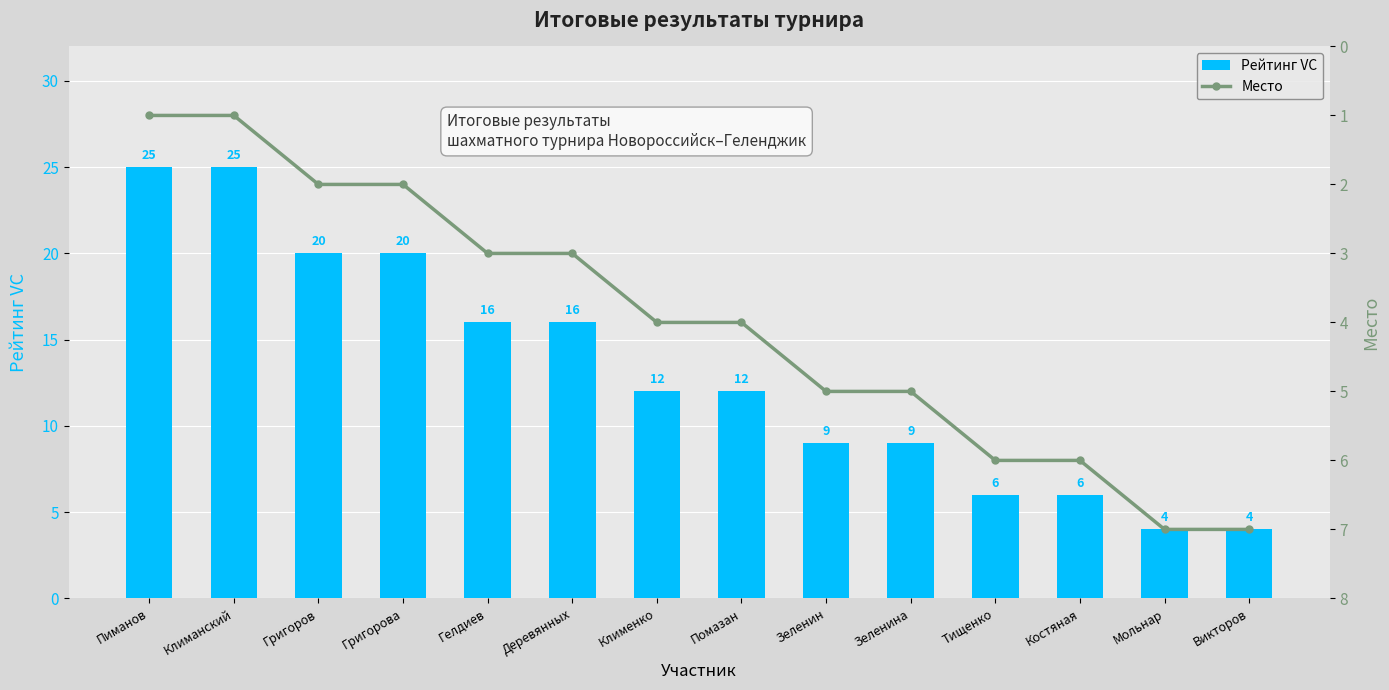

What are all the series names shown in the legend?

Рейтинг VC, Место